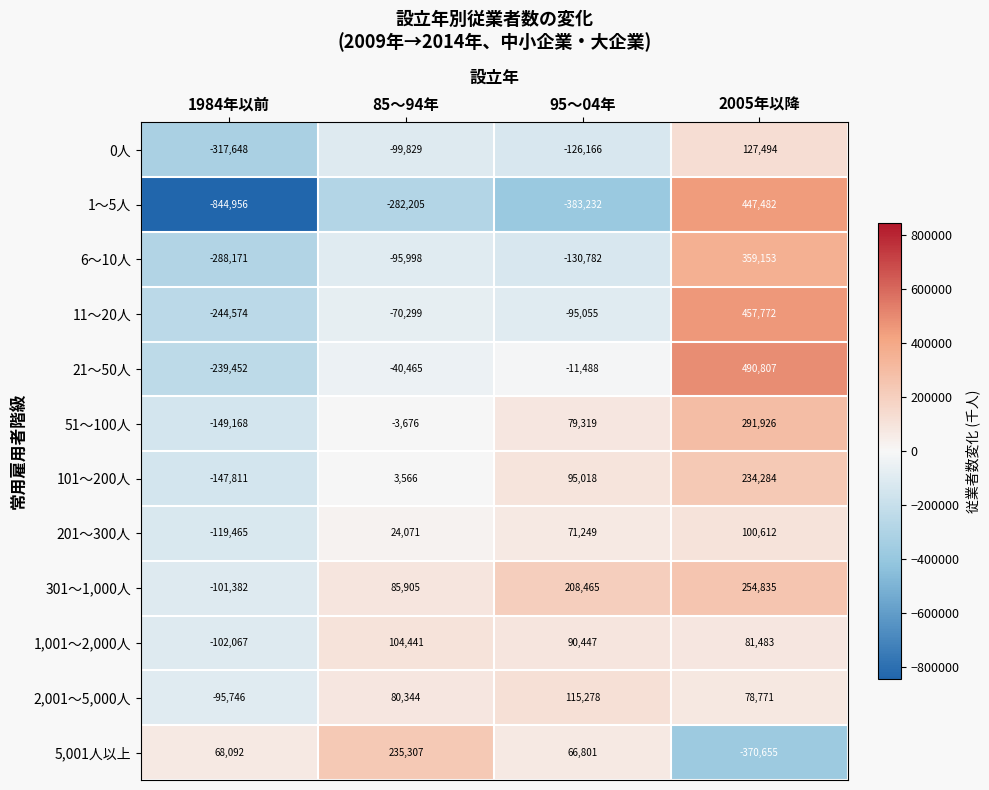

What is the smallest value displayed?

-844956